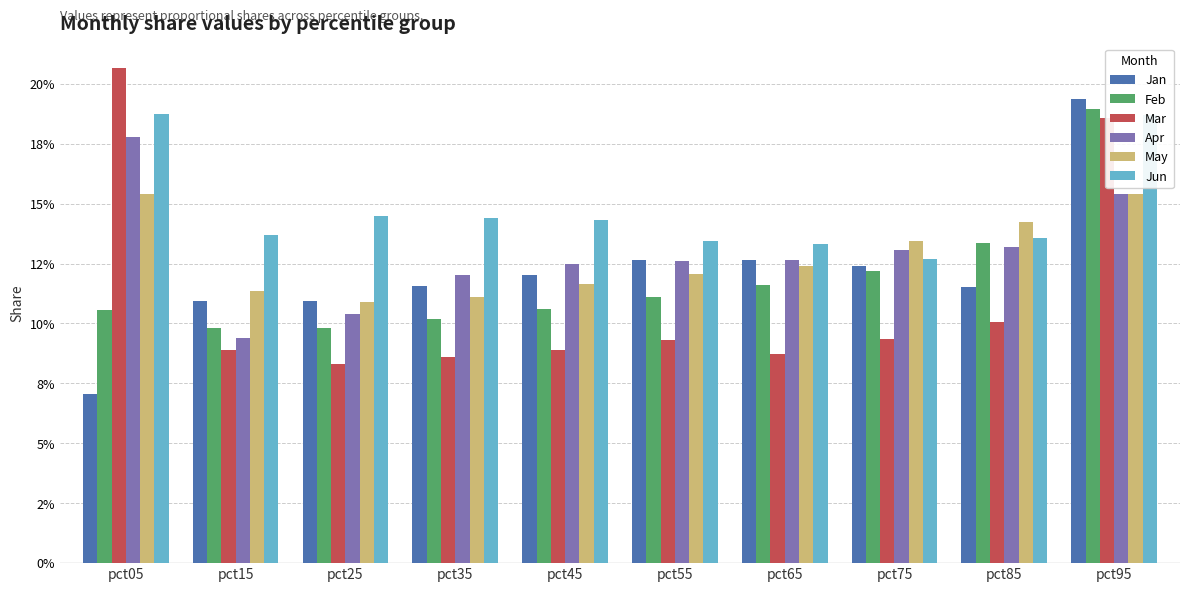

What are all the series names shown in the legend?

Jan, Feb, Mar, Apr, May, Jun